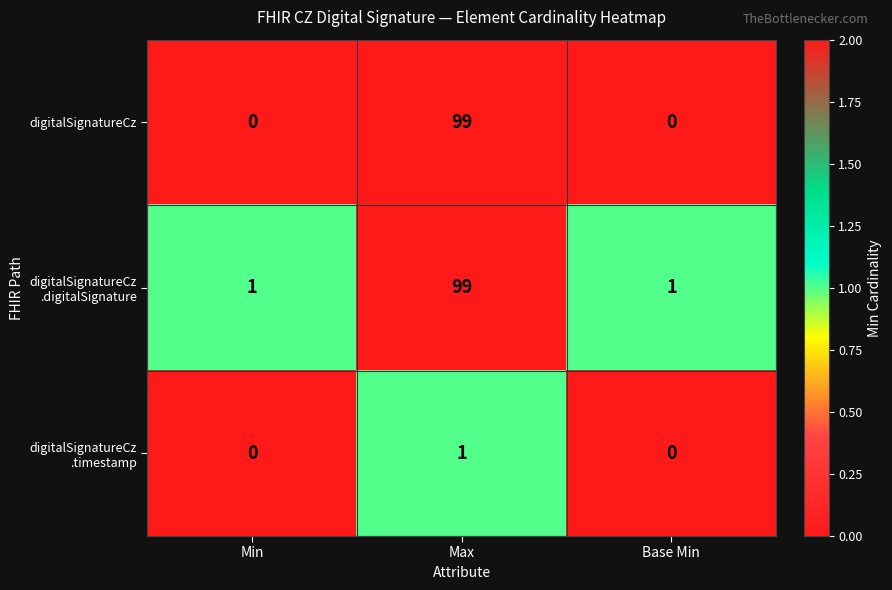

At how many categories does at least one series exceed 0?

3